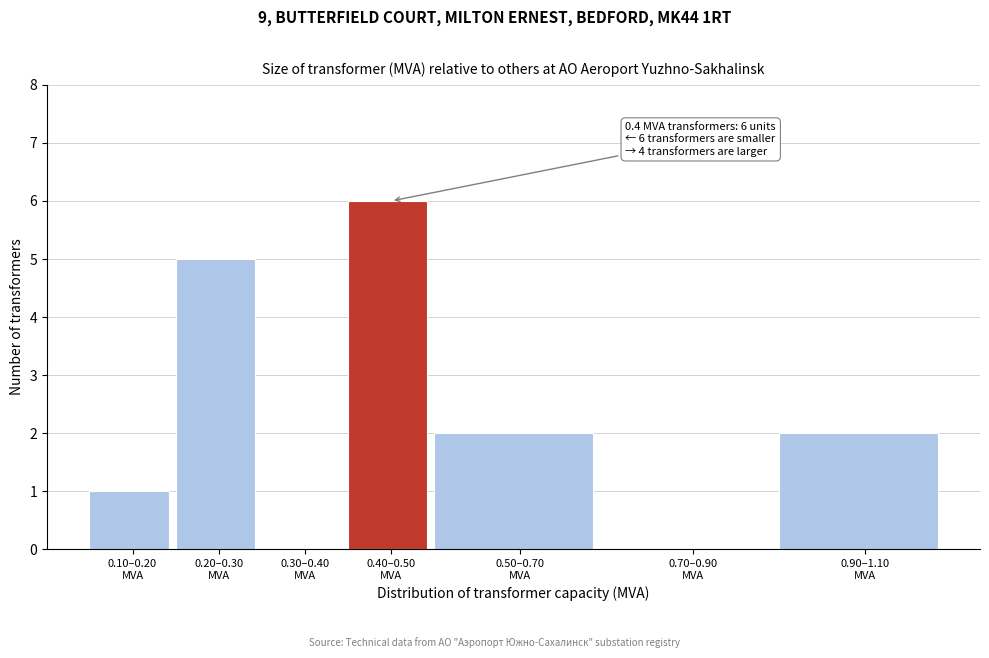

What is the greatest value displayed?

6